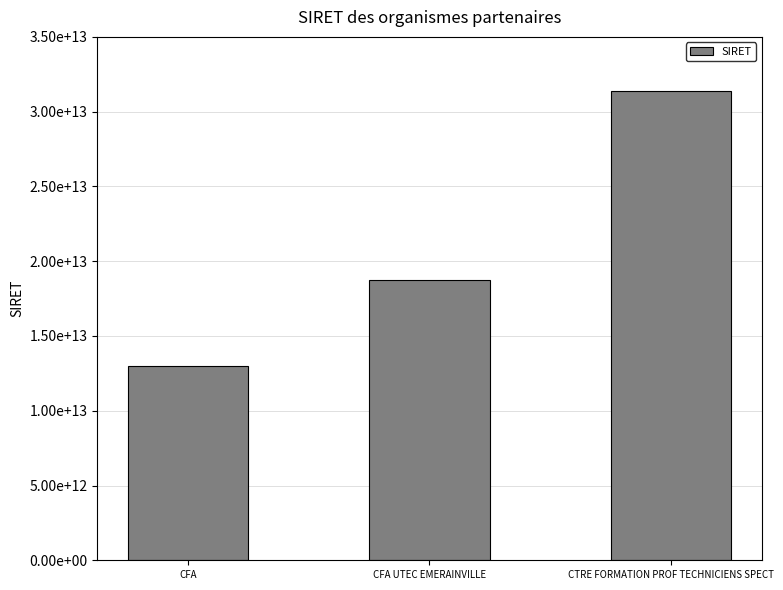

What is the value of the 2nd bar from the left?

18770918300086